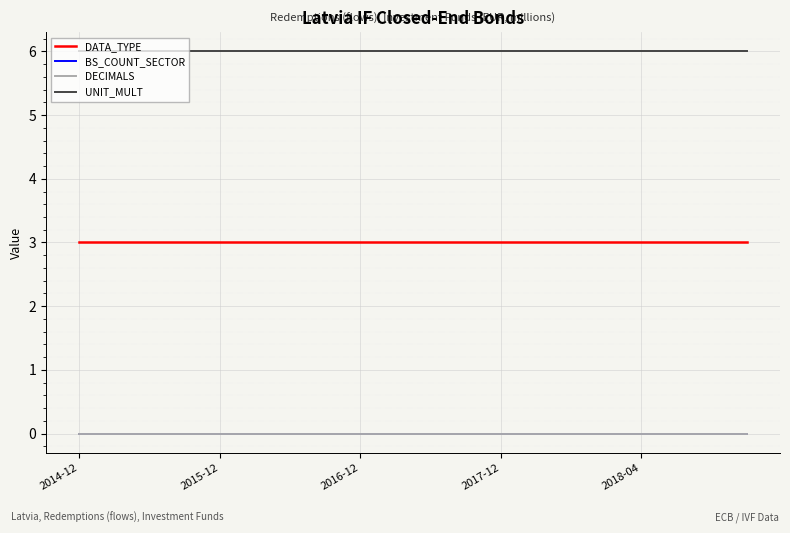

Reading right to left, transcribe all the data shown in this chart.

DATA_TYPE: 3	3	3	3	3	3	3	3	3	3	3	3	3	3	3	3	3	3	3	3
BS_COUNT_SECTOR: 0	0	0	0	0	0	0	0	0	0	0	0	0	0	0	0	0	0	0	0
DECIMALS: 0	0	0	0	0	0	0	0	0	0	0	0	0	0	0	0	0	0	0	0
UNIT_MULT: 6	6	6	6	6	6	6	6	6	6	6	6	6	6	6	6	6	6	6	6